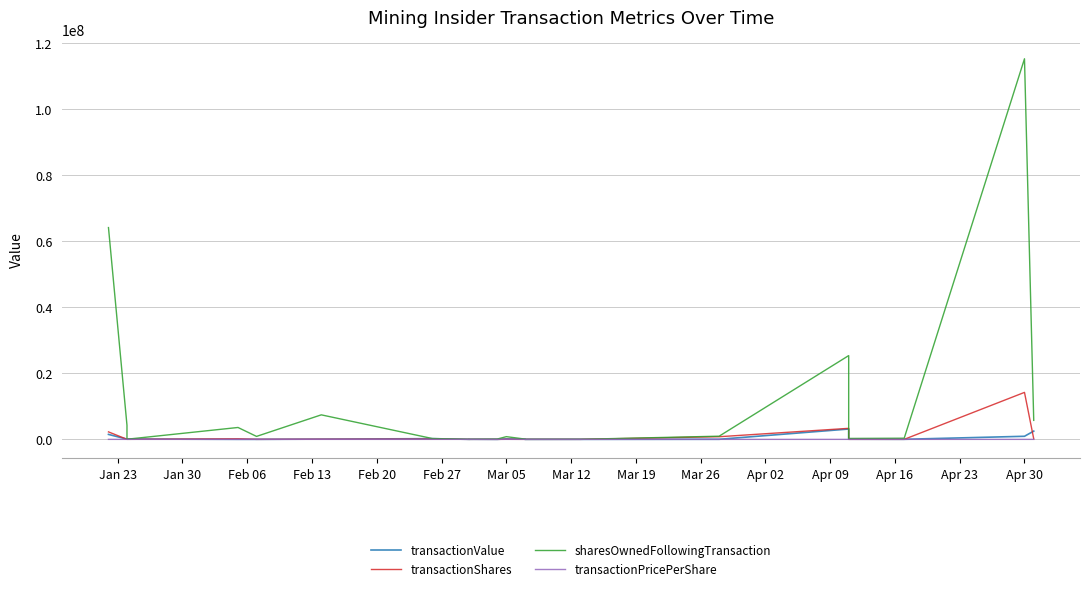

True or false: transactionShares has a value of 5766.1 at Mar 19.

False